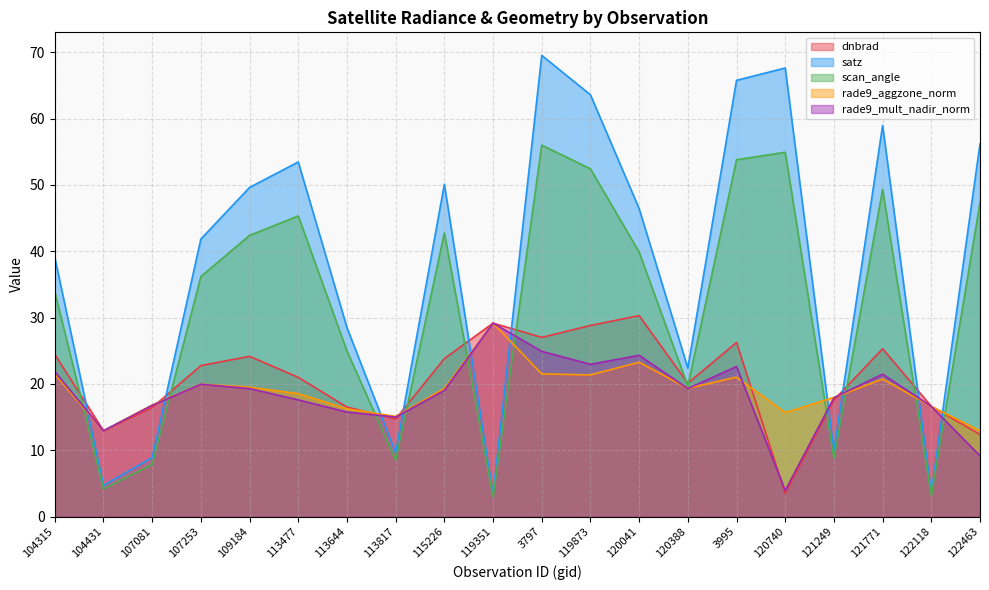

At how many categories does at least one series exceed 43?

10